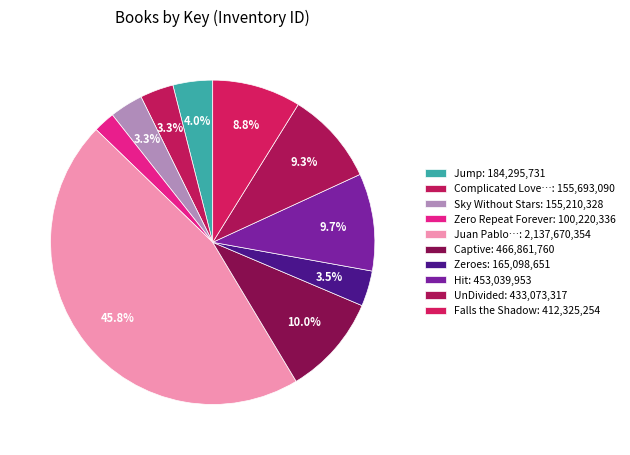

Rank the categories by value from lowest to highest.

Zero Repeat Forever, Sky Without Stars, Complicated Love Story Set in Space, Zeroes, Jump, Falls the Shadow, UnDivided, Hit, Captive, Juan Pablo and the Butterflies